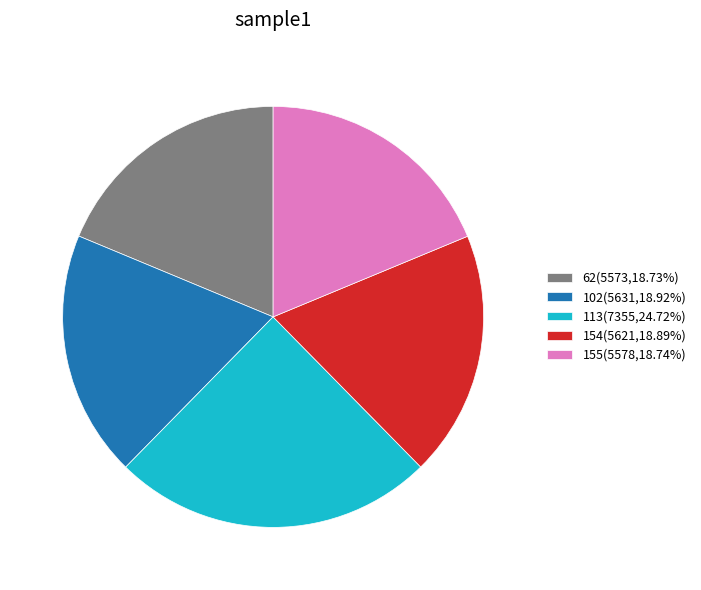

Which category has the biggest portion of the pie?

113